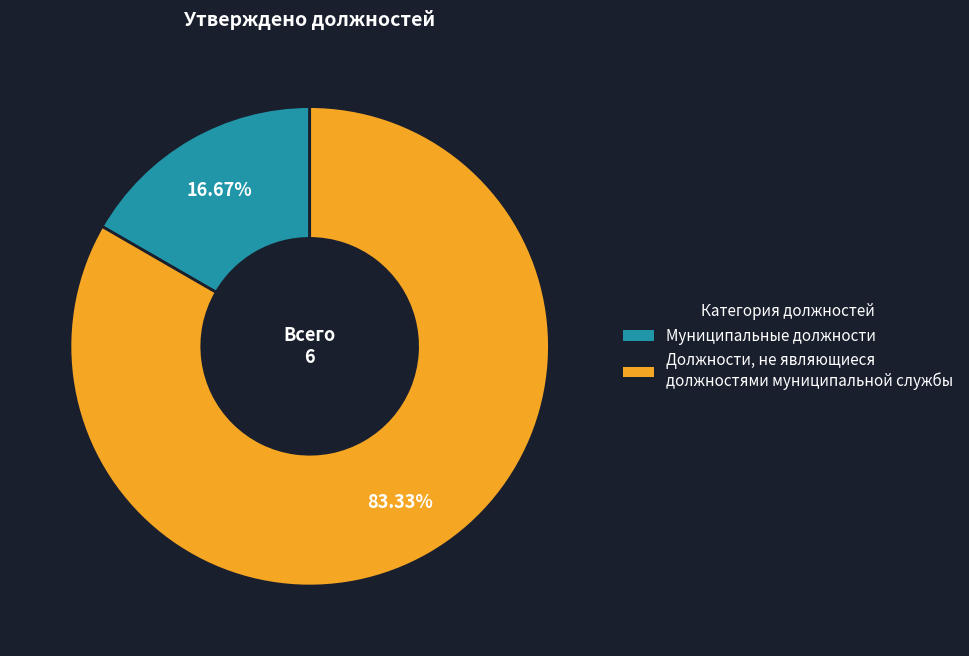

Is there any slice that represents more than half of the pie?

Yes